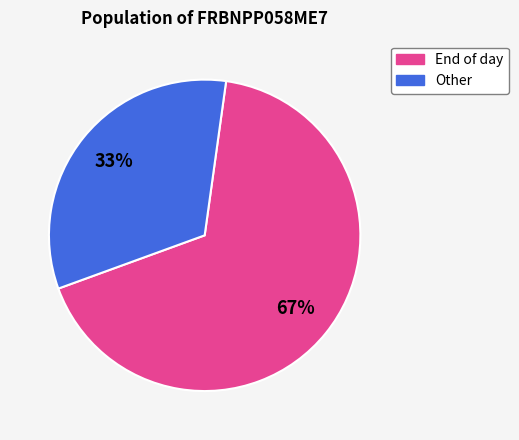

To the nearest percent, what is the average slice percentage?

50%